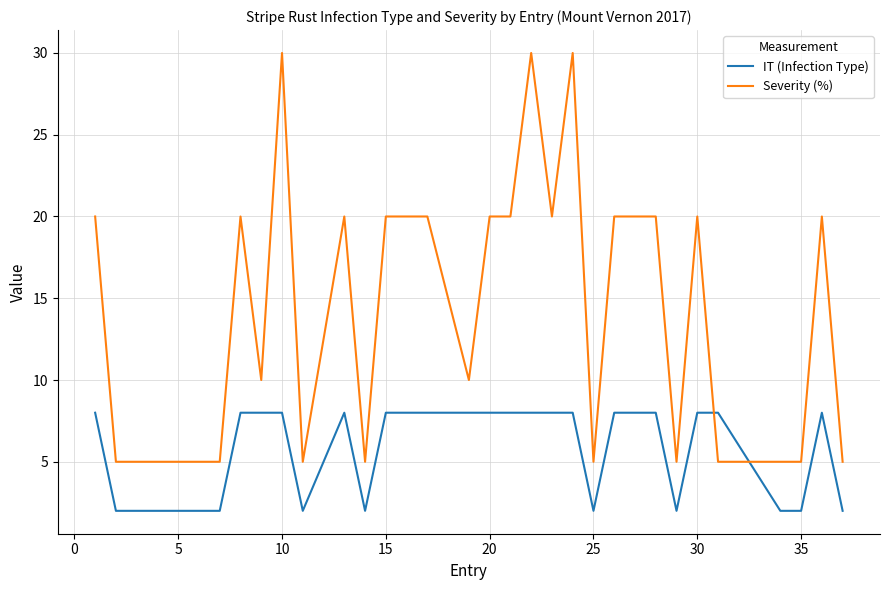

What is the difference between the maximum and minimum values in the Severity (%) series?

25